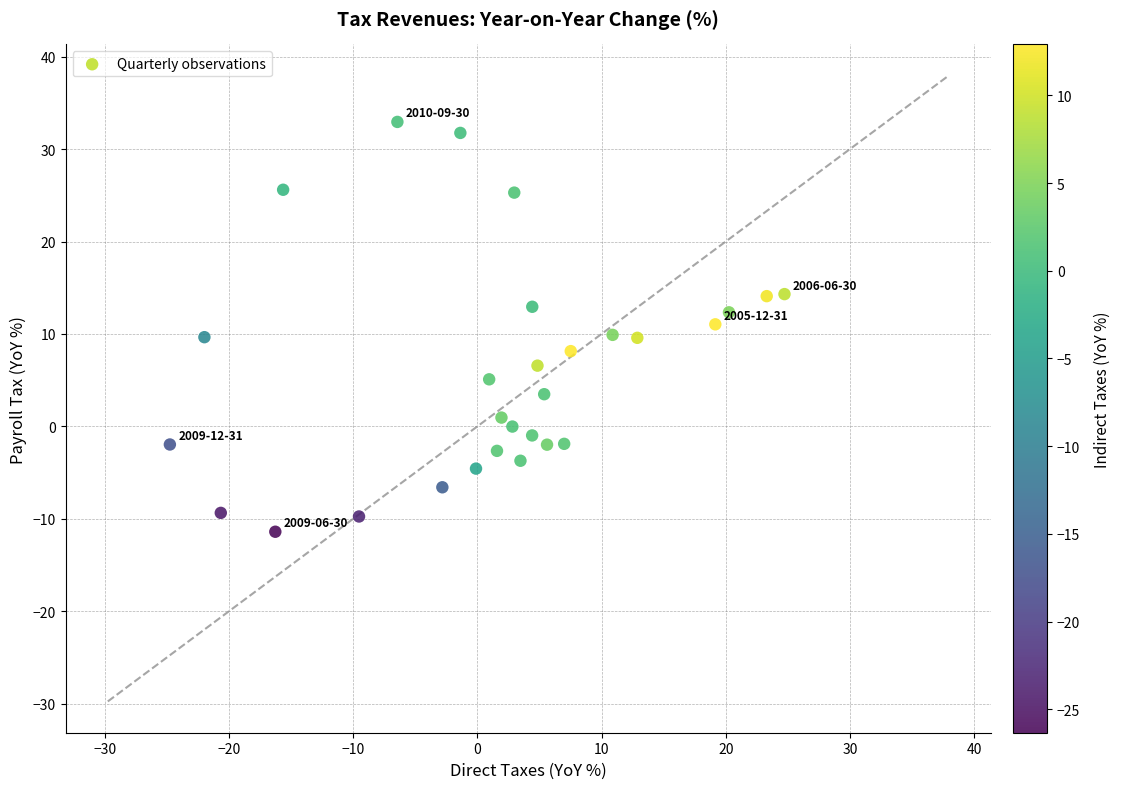

What is the range of X values (max minus min)?

49.5